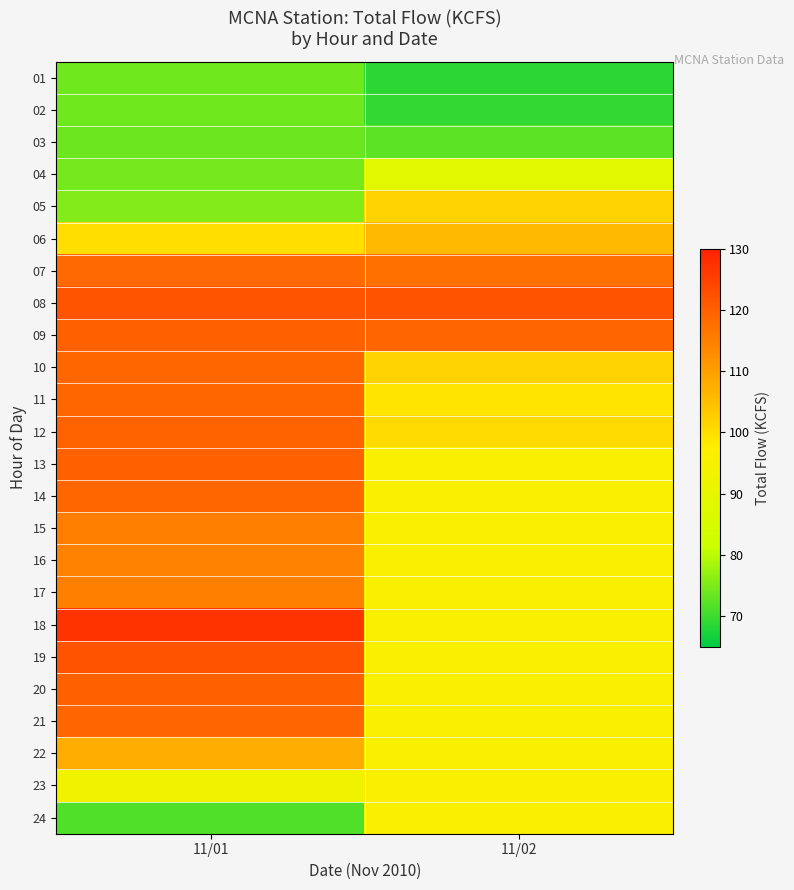

Rank the series by their maximum value, from highest to lowest.

18, 19, 08, 20, 09, 13, 12, 21, 11, 10, 14, 07, 15, 17, 16, 22, 06, 05, 23, 24, 04, 01, 02, 03